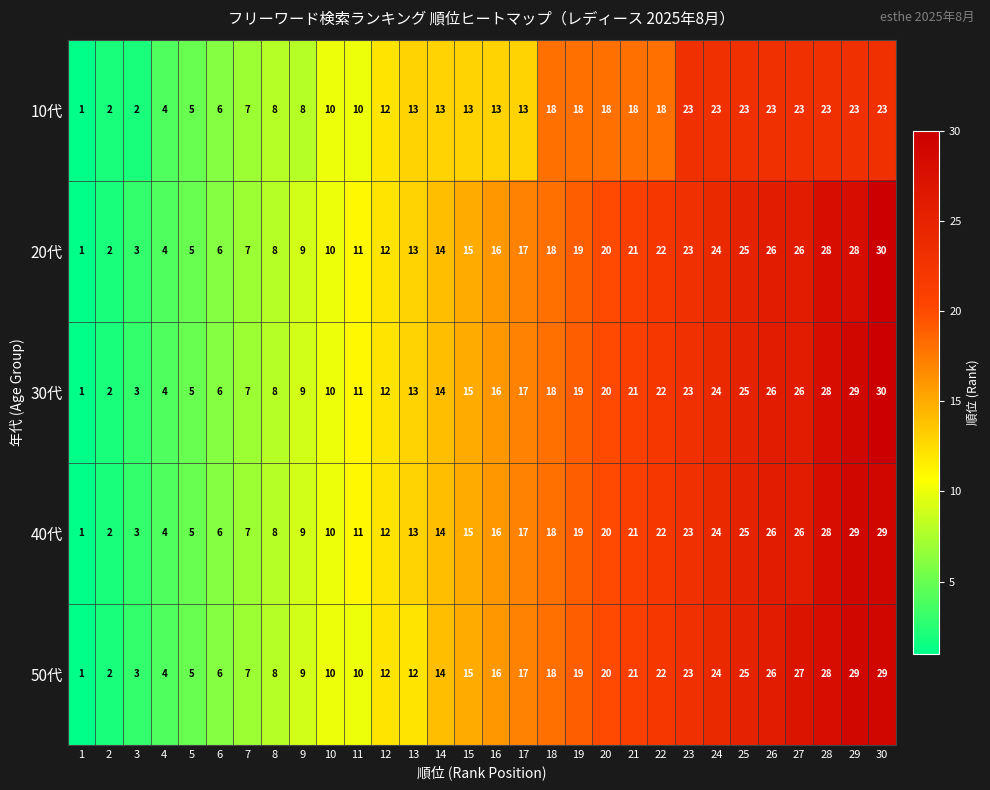

The 40代 series shows 11 at 16. True or false?

False